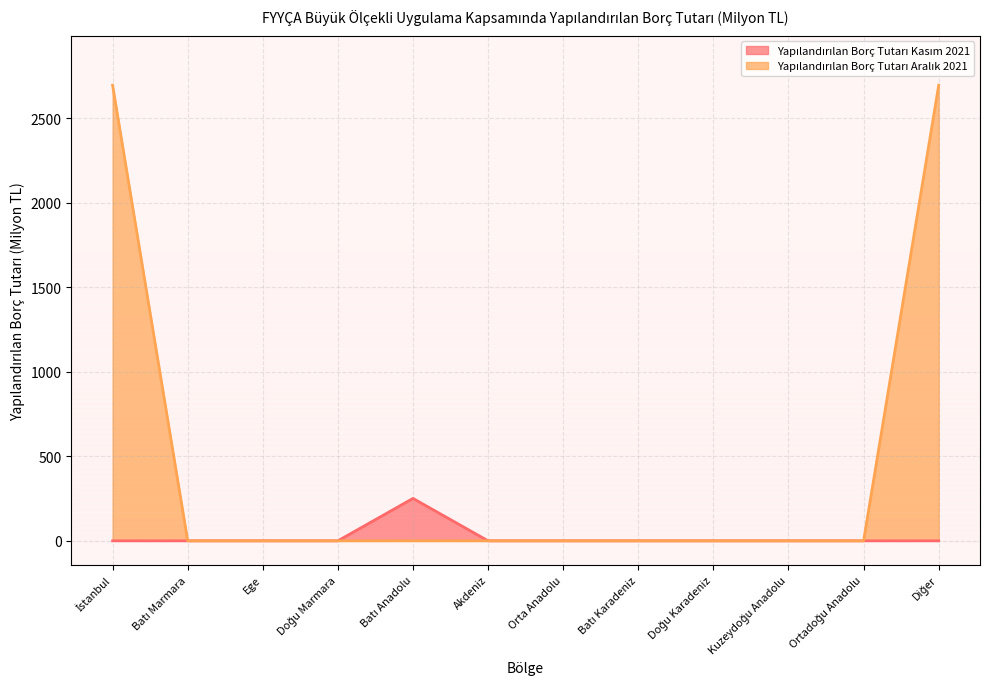

True or false: Yapılandırılan Borç Tutarı Kasım 2021 and Yapılandırılan Borç Tutarı Aralık 2021 intersect in this chart.

False